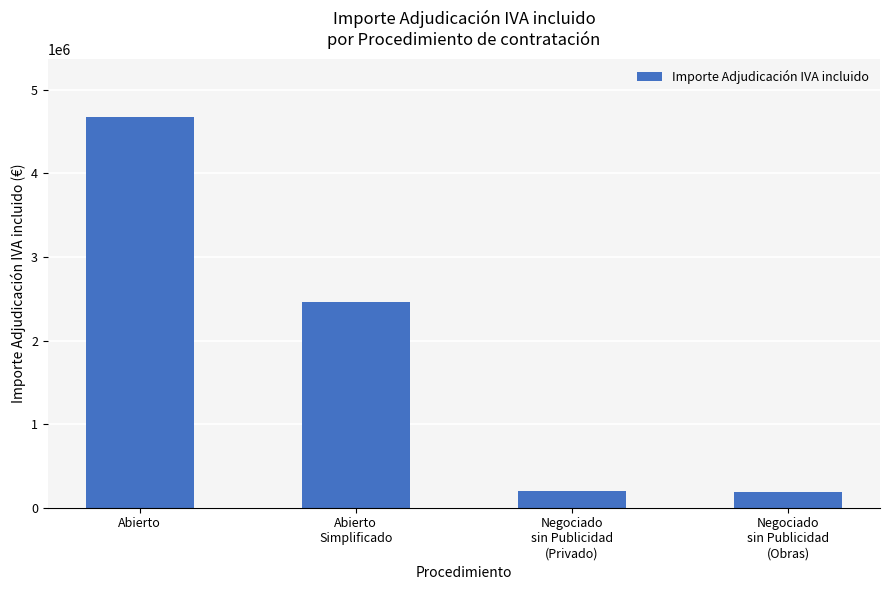

True or false: the data shows 2456152.9 at Abierto
Simplificado.

True